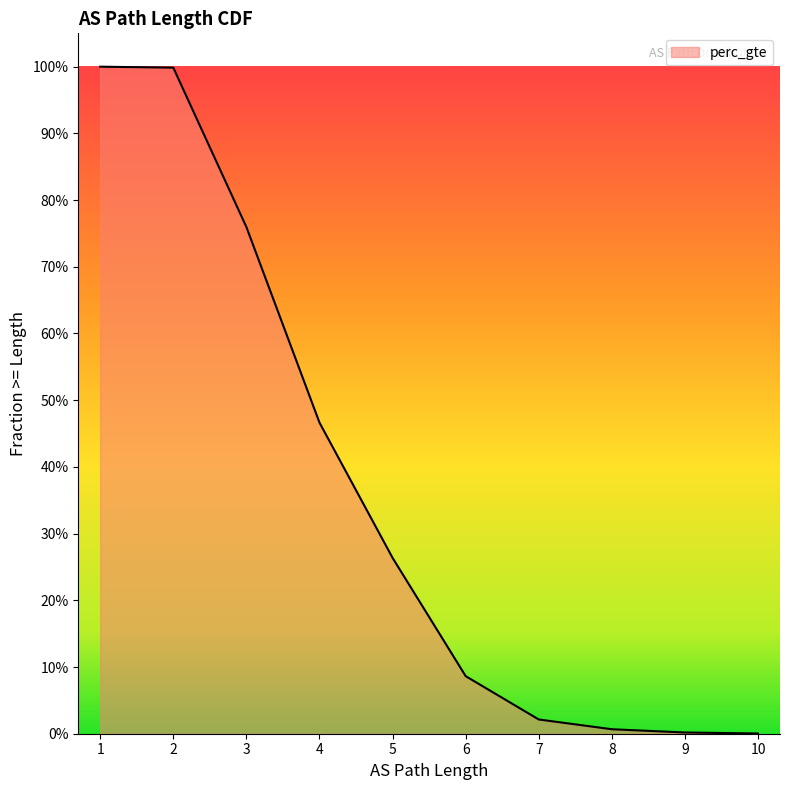

How many lines are shown in the chart?

1